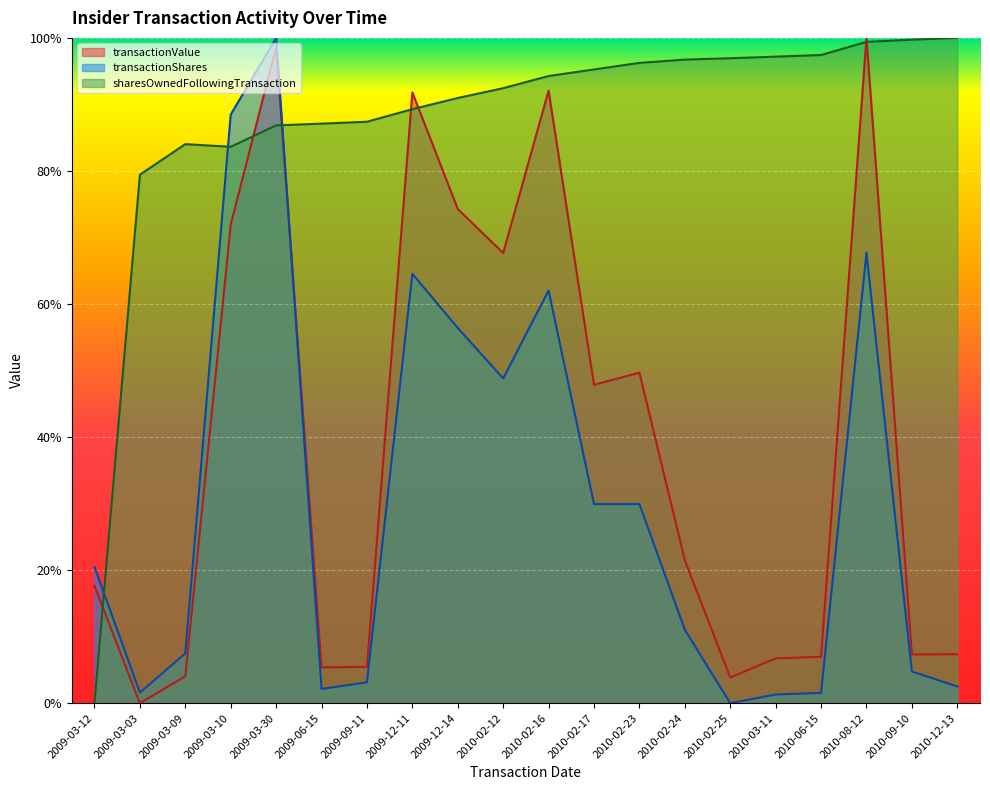

Reading right to left, what are all the values shown in this chart?

transactionValue: 2010-12-13=0.1	2010-09-10=0.1	2010-08-12=1.0	2010-06-15=0.1	2010-03-11=0.1	2010-02-25=0.0	2010-02-24=0.2	2010-02-23=0.5	2010-02-17=0.5	2010-02-16=0.9	2010-02-12=0.7	2009-12-14=0.7	2009-12-11=0.9	2009-09-11=0.1	2009-06-15=0.1	2009-03-30=1.0	2009-03-10=0.7	2009-03-09=0.0	2009-03-03=0.0	2009-03-12=0.2
transactionShares: 2010-12-13=0.0	2010-09-10=0.0	2010-08-12=0.7	2010-06-15=0.0	2010-03-11=0.0	2010-02-25=0.0	2010-02-24=0.1	2010-02-23=0.3	2010-02-17=0.3	2010-02-16=0.6	2010-02-12=0.5	2009-12-14=0.6	2009-12-11=0.6	2009-09-11=0.0	2009-06-15=0.0	2009-03-30=1.0	2009-03-10=0.9	2009-03-09=0.1	2009-03-03=0.0	2009-03-12=0.2
sharesOwnedFollowingTransaction: 2010-12-13=1.0	2010-09-10=1.0	2010-08-12=1.0	2010-06-15=1.0	2010-03-11=1.0	2010-02-25=1.0	2010-02-24=1.0	2010-02-23=1.0	2010-02-17=1.0	2010-02-16=0.9	2010-02-12=0.9	2009-12-14=0.9	2009-12-11=0.9	2009-09-11=0.9	2009-06-15=0.9	2009-03-30=0.9	2009-03-10=0.8	2009-03-09=0.8	2009-03-03=0.8	2009-03-12=0.0